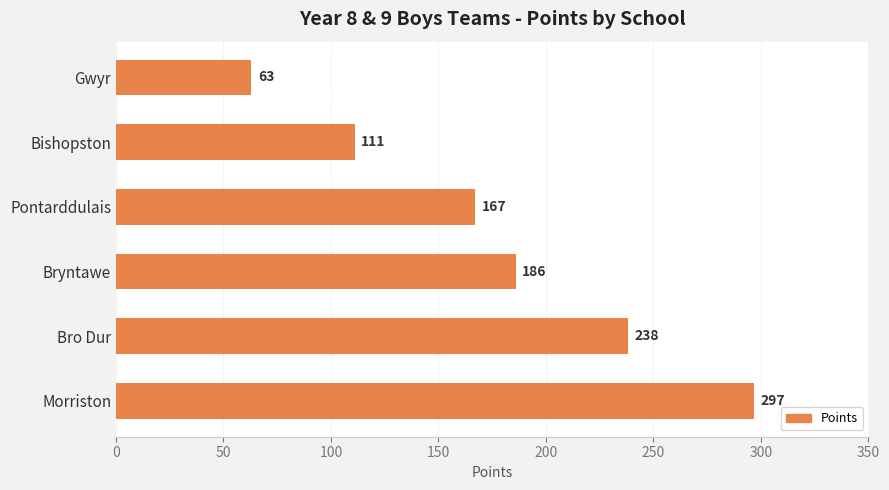

True or false: the data shows 33 at Gwyr.

False